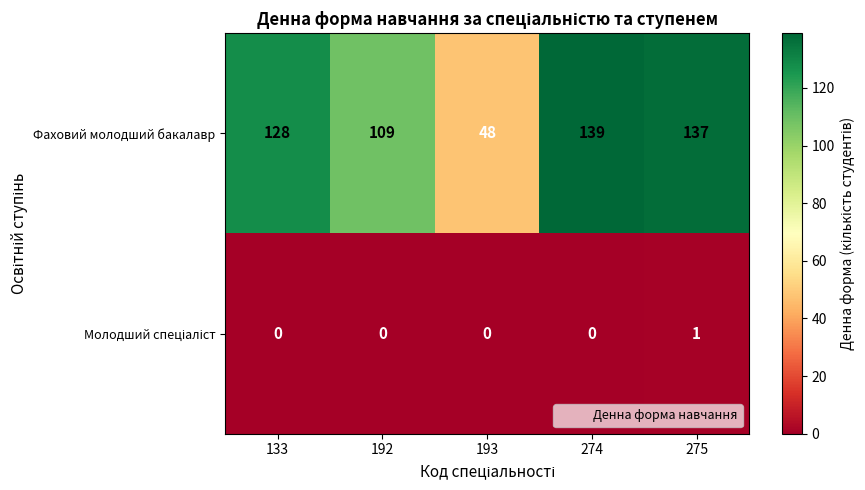

What value does the Фаховий молодший бакалавр series have at 133?

128